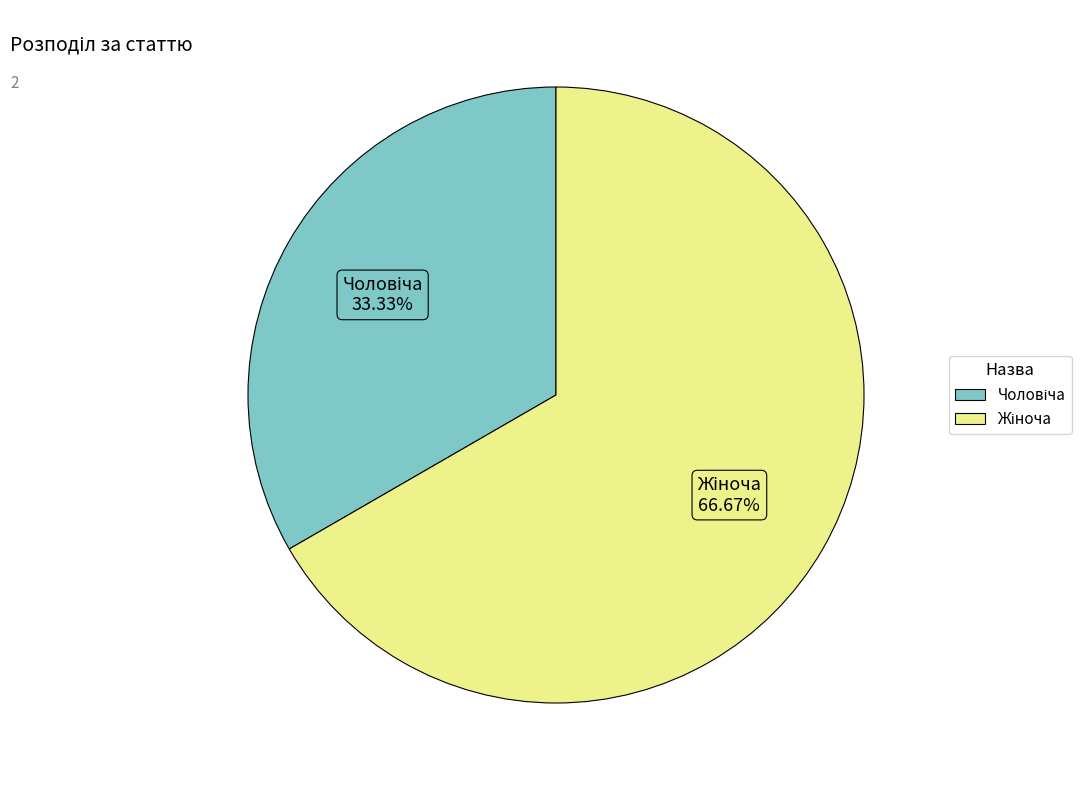

Is there any slice that represents more than half of the pie?

Yes